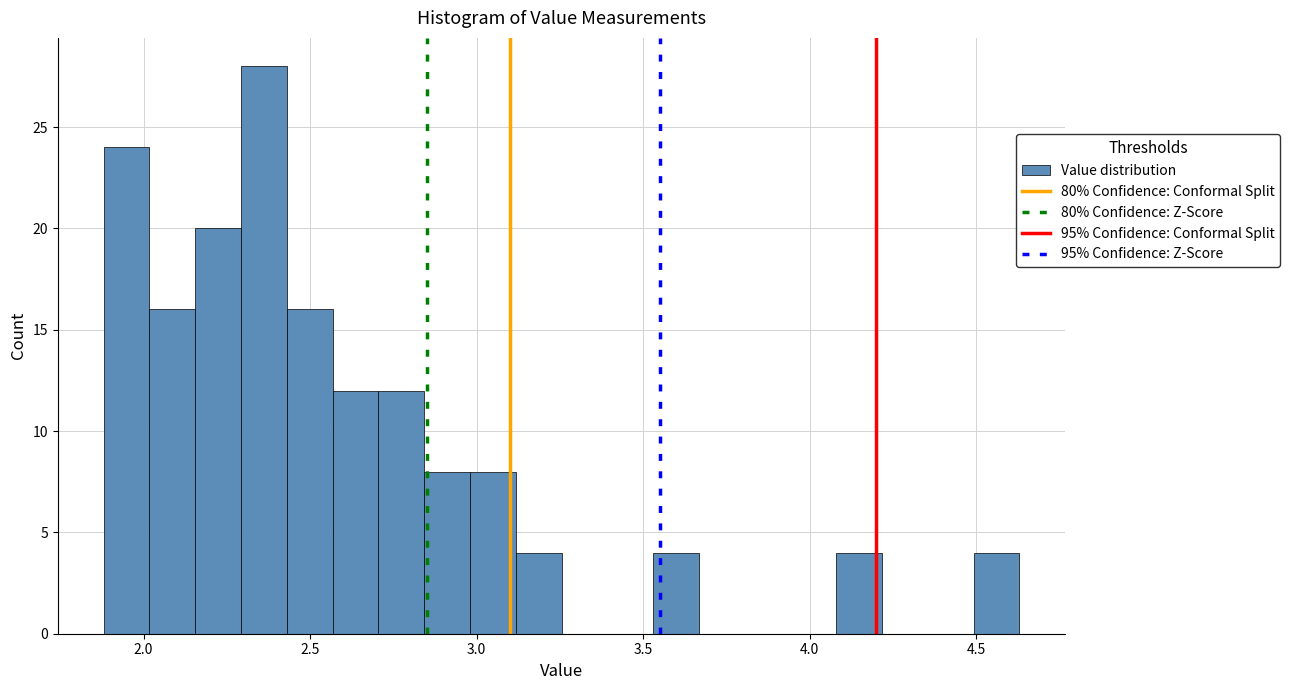

Around what value on the x-axis is the tallest bar? Give the approximate position of its centre, as read against the axis.

2.35